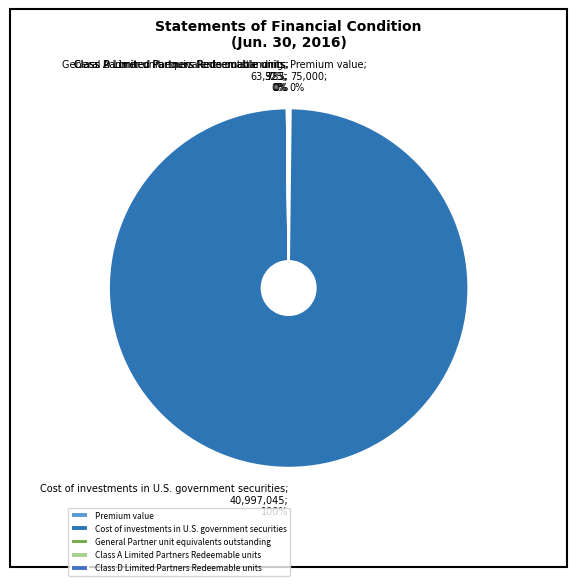

How many slices are in this pie chart?

5